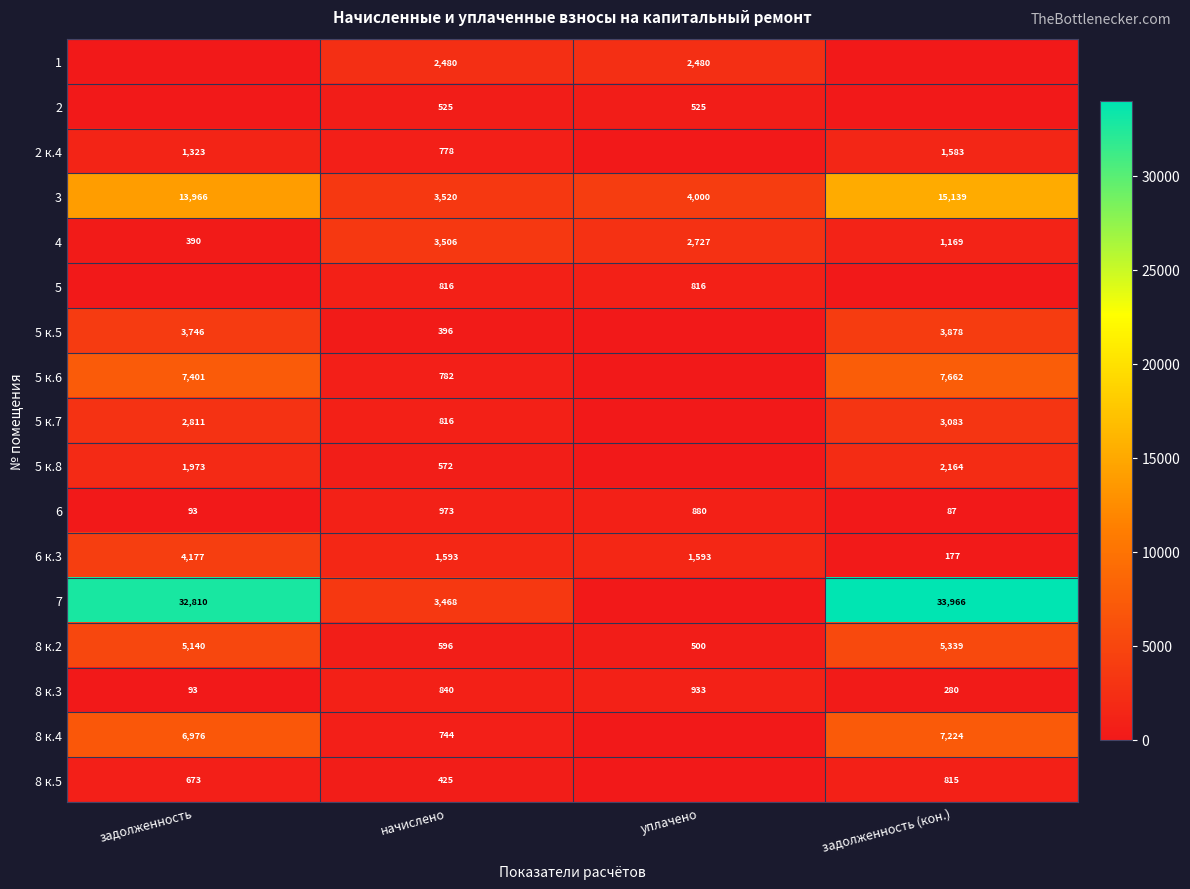

What value does the 6 series have at начислено, to the nearest 10?

970